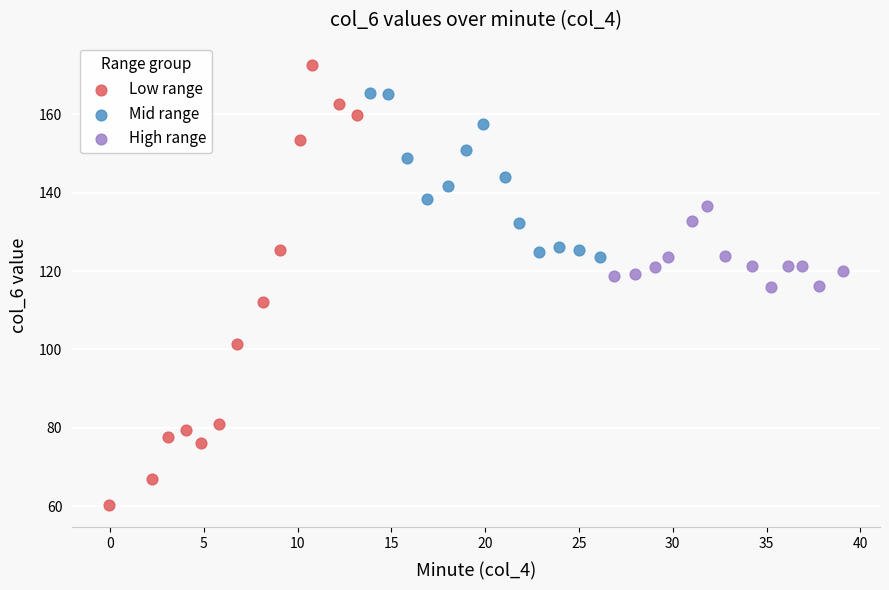

Which series reaches the maximum Y coordinate?

Low range